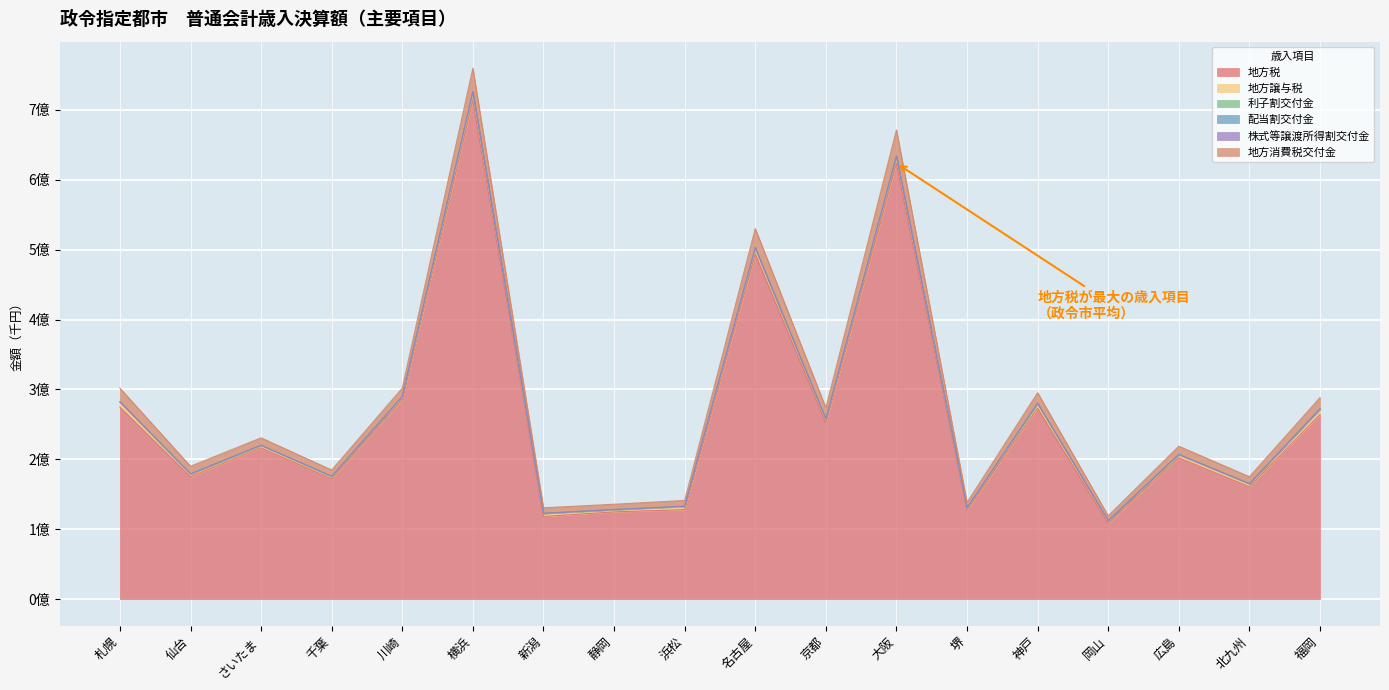

What is the sum of all 地方税 values?

4715611450